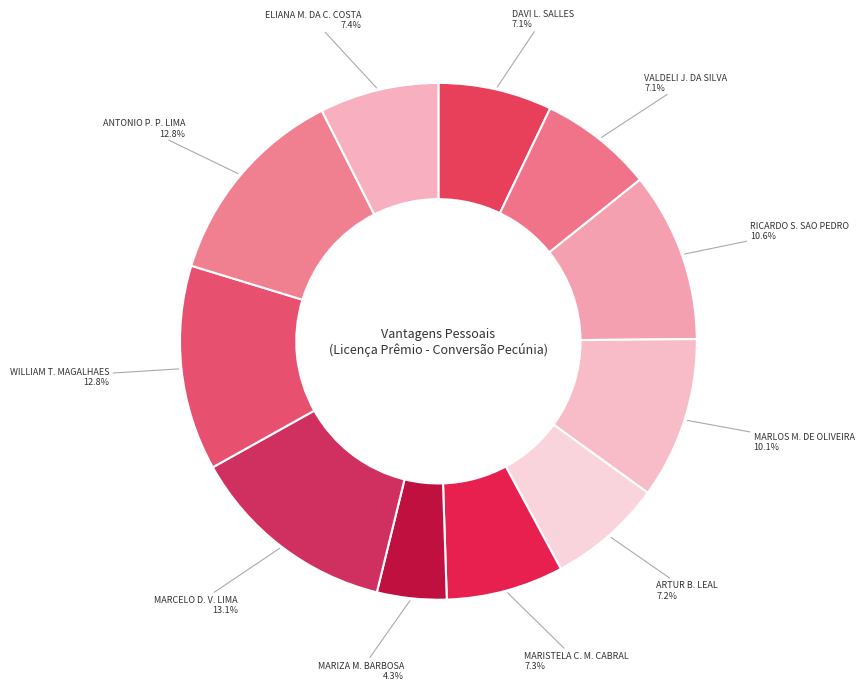

How many slices are in this pie chart?

11